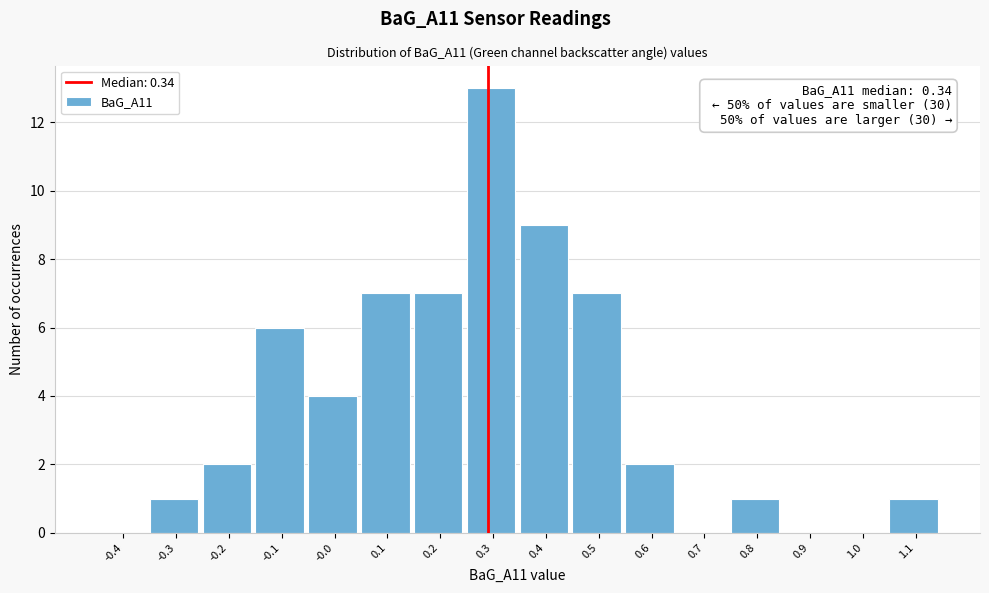

Reading left to right, extract all data points from this chart.

-0.4=0	-0.3=1	-0.2=2	-0.1=6	-0.0=4	0.1=7	0.2=7	0.3=13	0.4=9	0.5=7	0.6=2	0.7=0	0.8=1	0.9=0	1.0=0	1.1=1